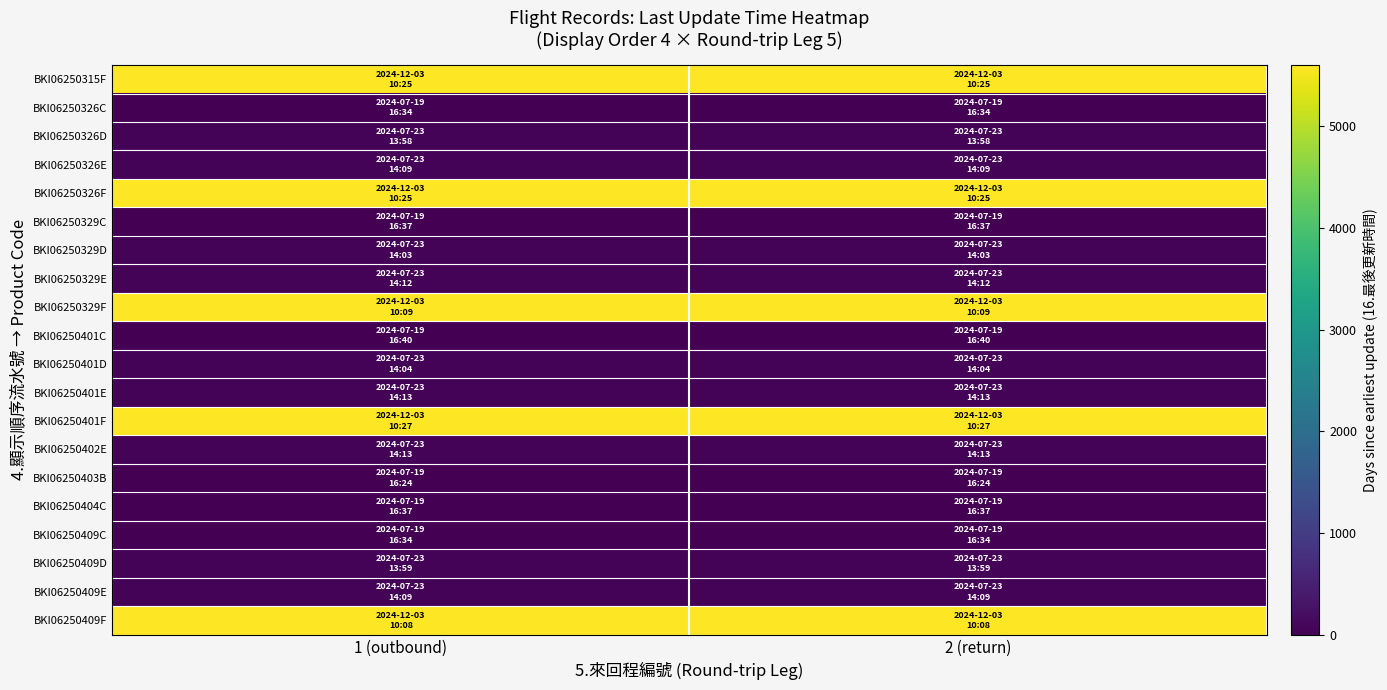

Reading left to right, list all the values displayed in this chart.

BKI06250315F: 1 (outbound)=5601.2	2 (return)=5601.2
BKI06250326C: 1 (outbound)=0.0	2 (return)=0.0
BKI06250326D: 1 (outbound)=46.0	2 (return)=46.0
BKI06250326E: 1 (outbound)=46.0	2 (return)=46.0
BKI06250326F: 1 (outbound)=5601.2	2 (return)=5601.2
BKI06250329C: 1 (outbound)=0.0	2 (return)=0.0
BKI06250329D: 1 (outbound)=46.0	2 (return)=46.0
BKI06250329E: 1 (outbound)=46.1	2 (return)=46.1
BKI06250329F: 1 (outbound)=5601.1	2 (return)=5601.1
BKI06250401C: 1 (outbound)=0.0	2 (return)=0.0
BKI06250401D: 1 (outbound)=46.0	2 (return)=46.0
BKI06250401E: 1 (outbound)=46.1	2 (return)=46.1
BKI06250401F: 1 (outbound)=5601.2	2 (return)=5601.2
BKI06250402E: 1 (outbound)=46.1	2 (return)=46.1
BKI06250403B: 1 (outbound)=0.0	2 (return)=0.0
BKI06250404C: 1 (outbound)=0.0	2 (return)=0.0
BKI06250409C: 1 (outbound)=0.0	2 (return)=0.0
BKI06250409D: 1 (outbound)=46.0	2 (return)=46.0
BKI06250409E: 1 (outbound)=46.0	2 (return)=46.0
BKI06250409F: 1 (outbound)=5601.1	2 (return)=5601.1